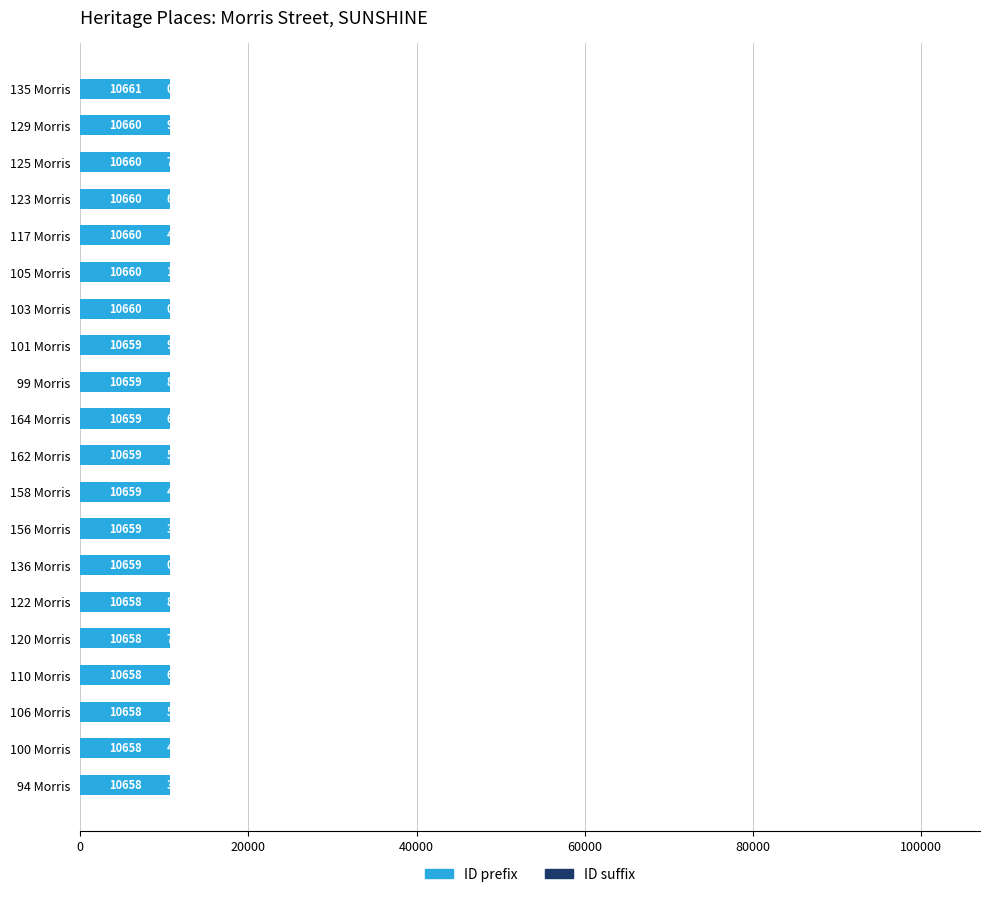

What value does the ID prefix series have at 105 Morris?

10660